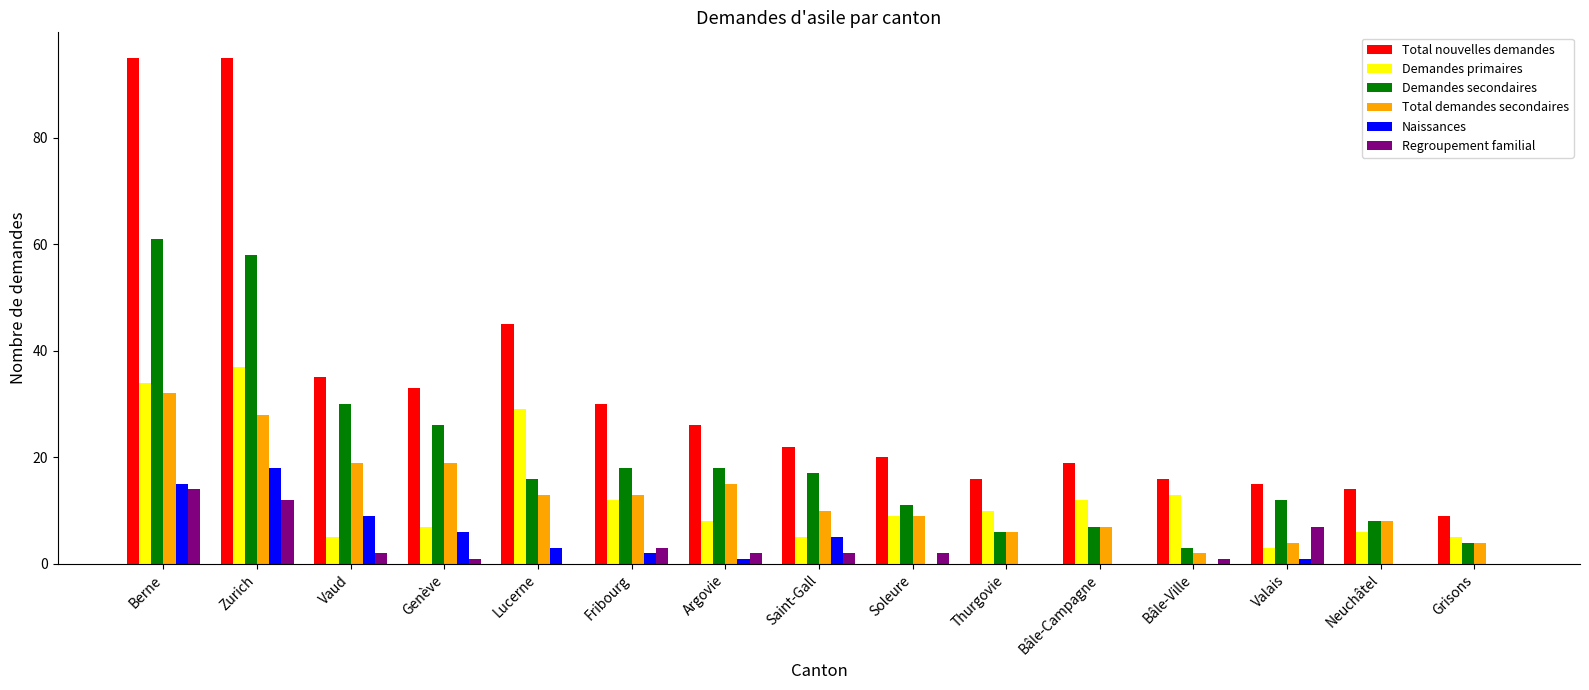

What is the highest value of the Regroupement familial series?

14